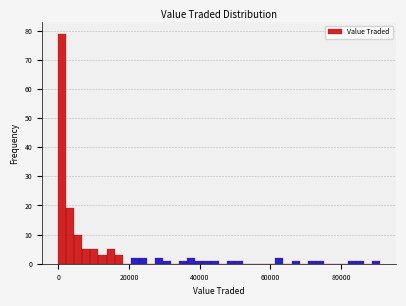

Around what value on the x-axis is the tallest bar? Give the approximate position of its centre, as read against the axis.

2000